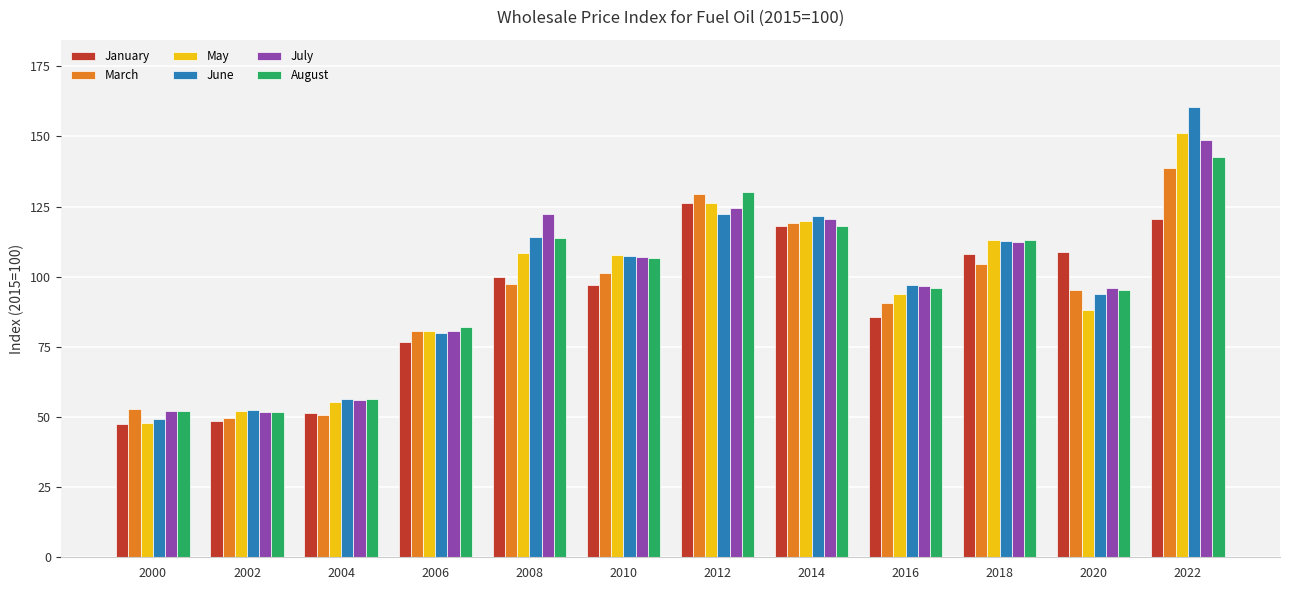

Rank the series by their maximum value, from lowest to highest.

January, March, August, July, May, June